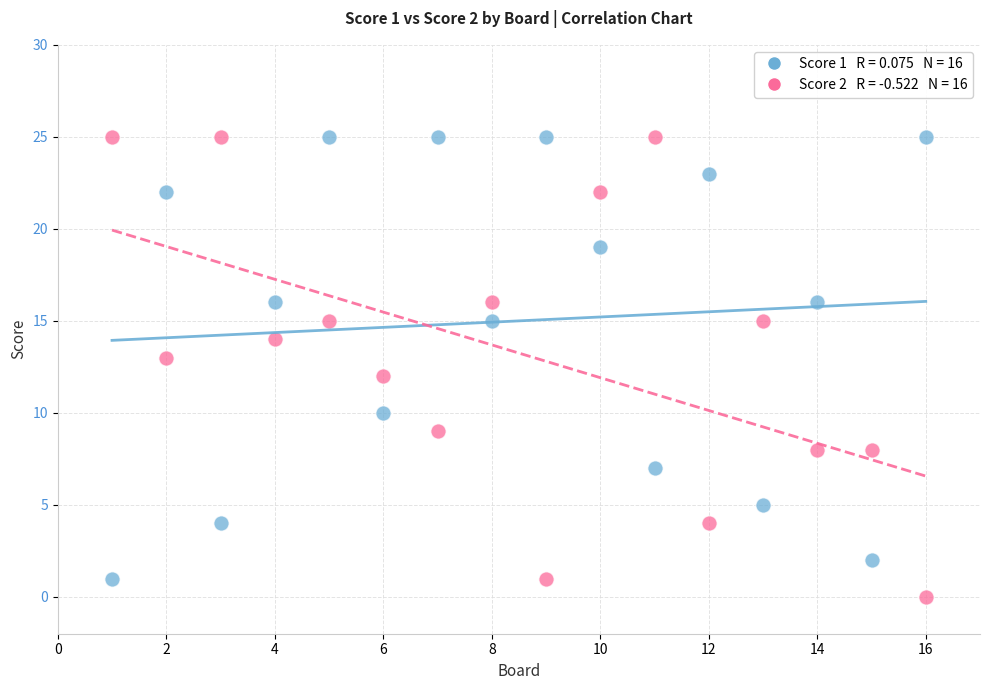

Across all data points, what is the range of X values (max minus min)?

15